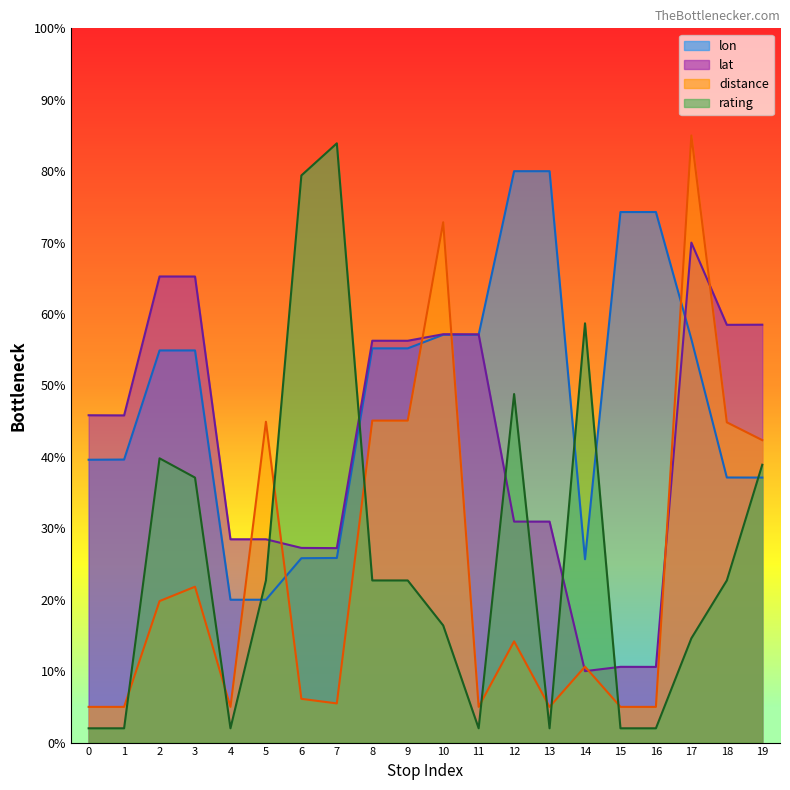

The value of lon at 10 is 57.1. True or false?

True